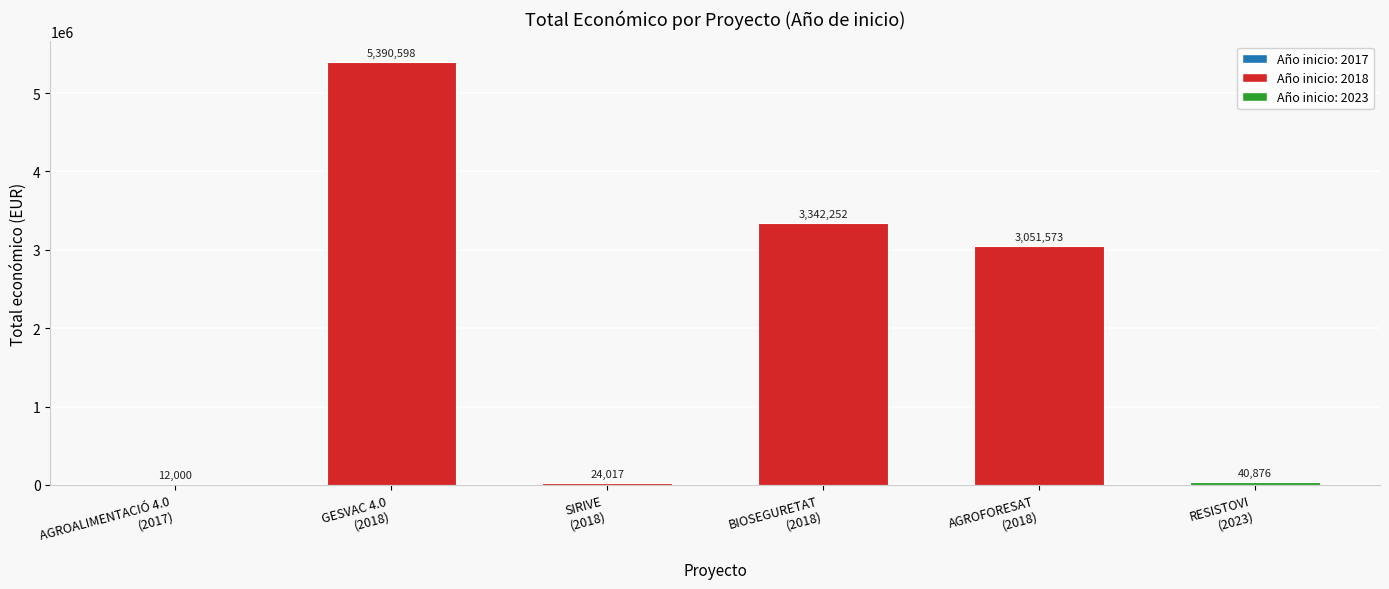

Reading left to right, list all the values displayed in this chart.

12000	5390598	24017	3342252	3051573	40876